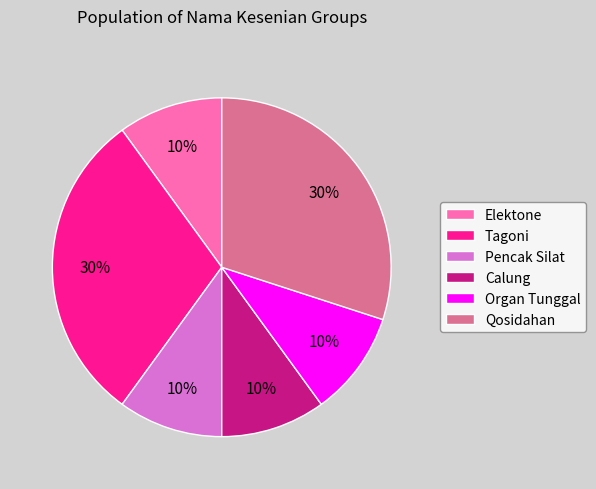

To the nearest percent, what is the difference between the largest and smallest slice percentages?

20%